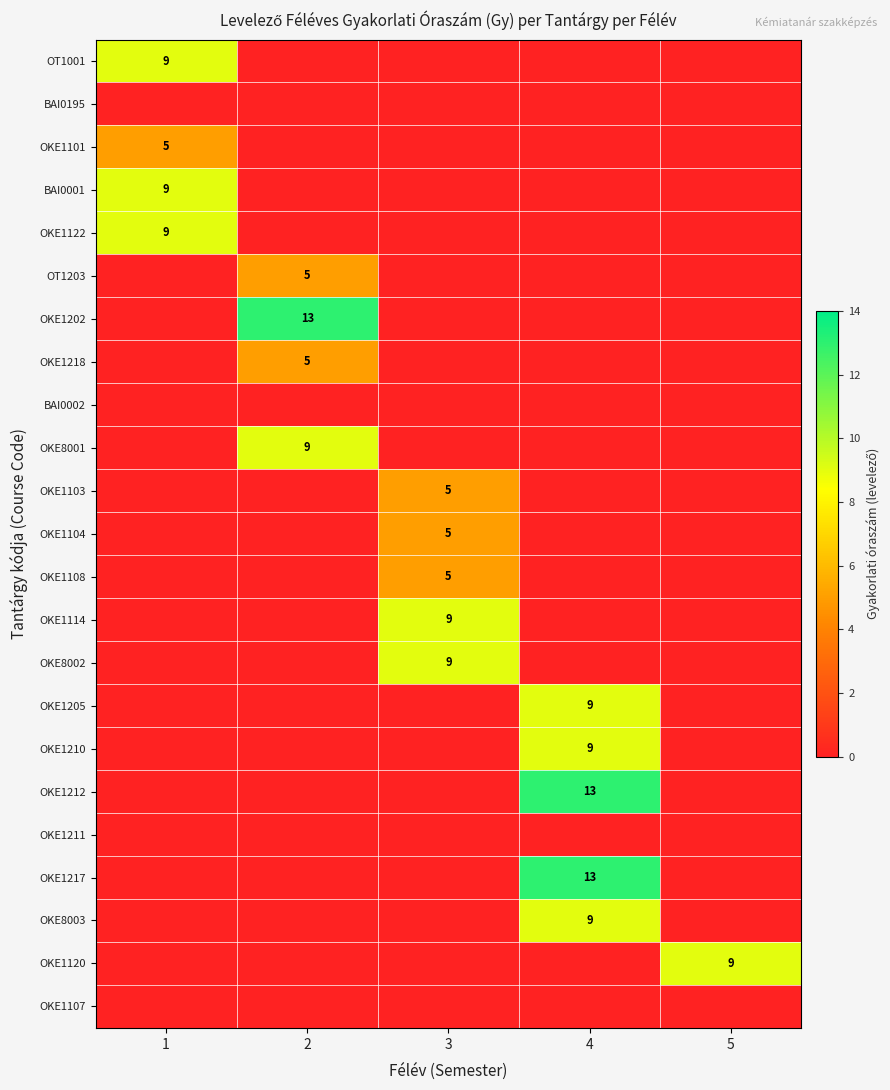

Which has a higher value, 4 or 5?

4